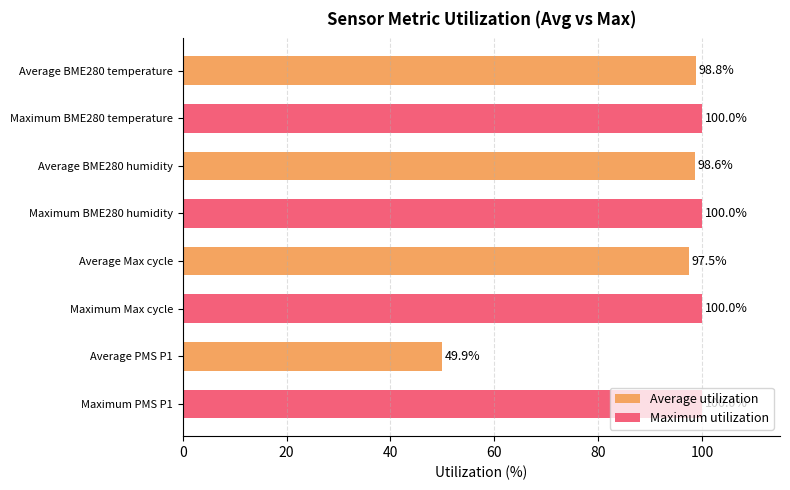

Are the bars horizontal?

Yes